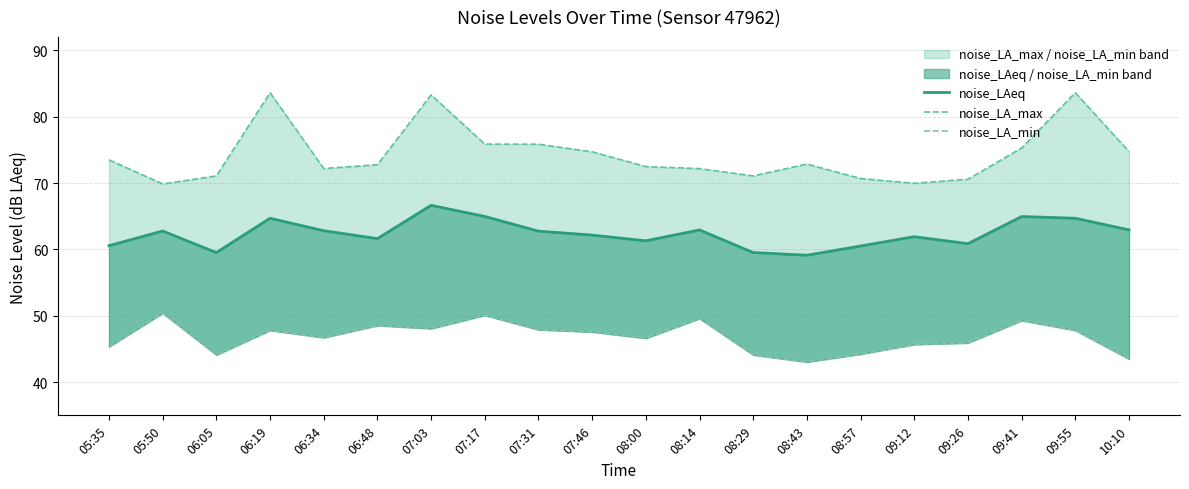

What is the label of the 20th point from the left?

10:10